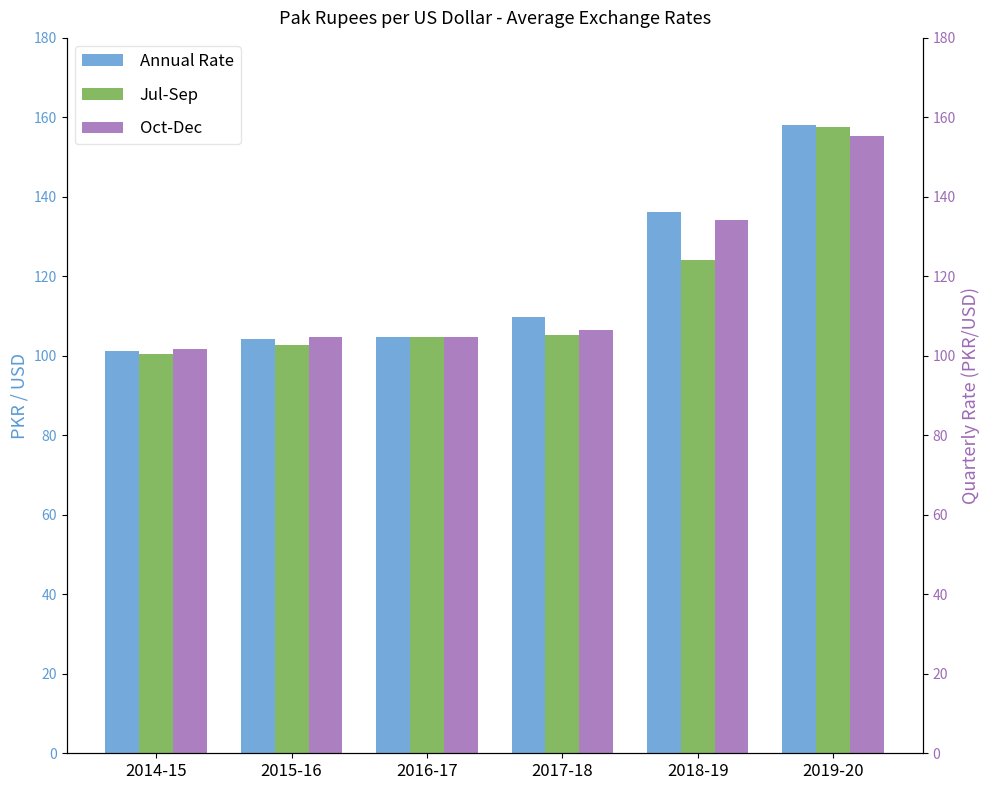

Which series has the largest range (max minus min)?

Jul-Sep